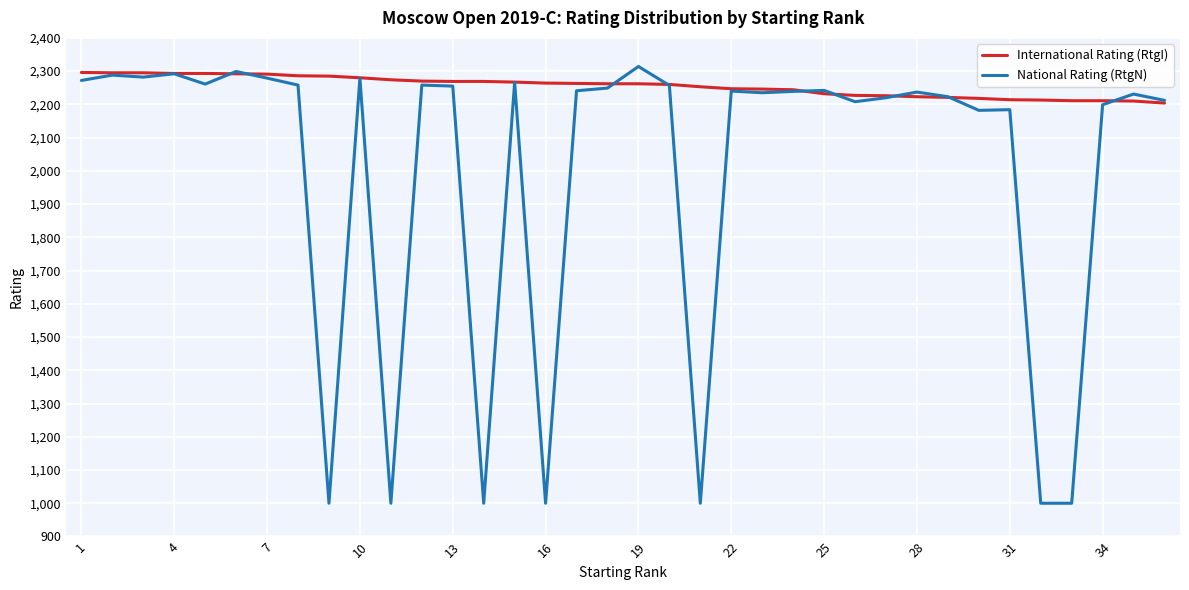

List the series in order of their overall mean, lowest first.

National Rating (RtgN), International Rating (RtgI)